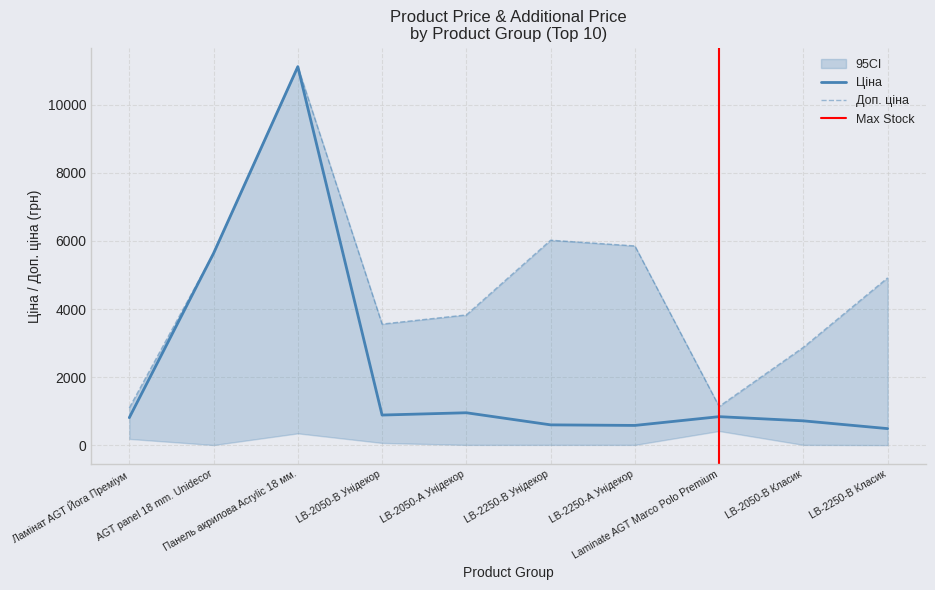

At which category is the sum across all series the highest?

Панель акрилова Acrylic 18 мм.